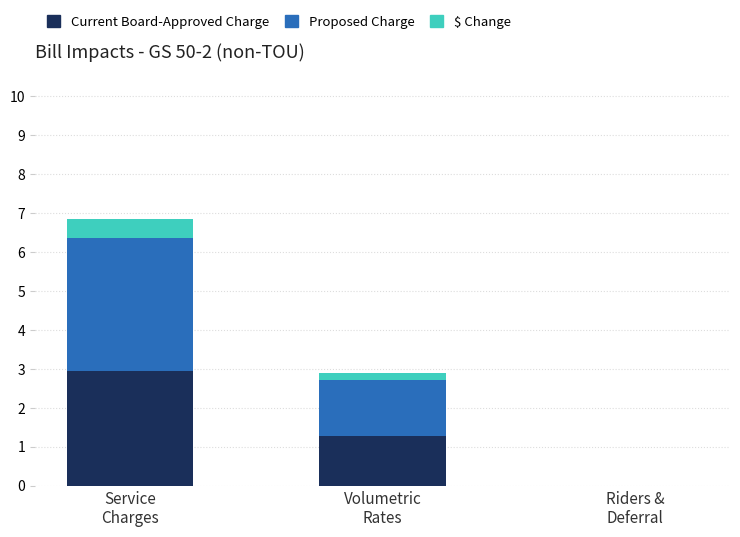

Which series has the widest spread of values?

Proposed Charge